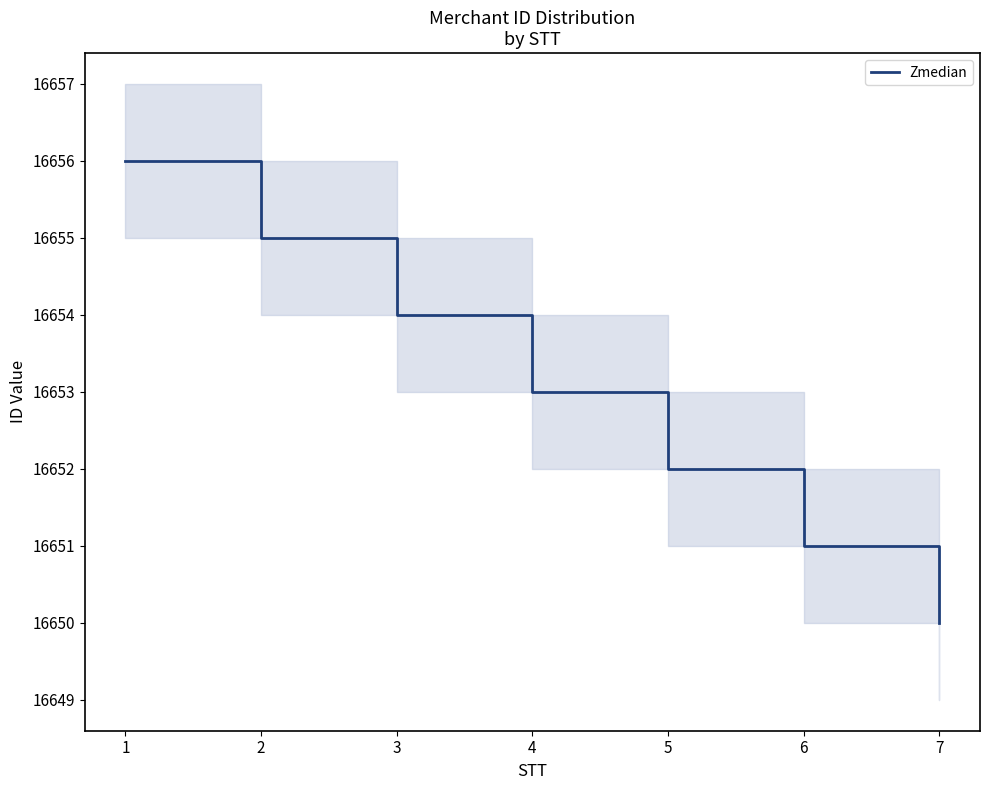

Approximately how many times larger is the value at 4 compared to 6?

1.0